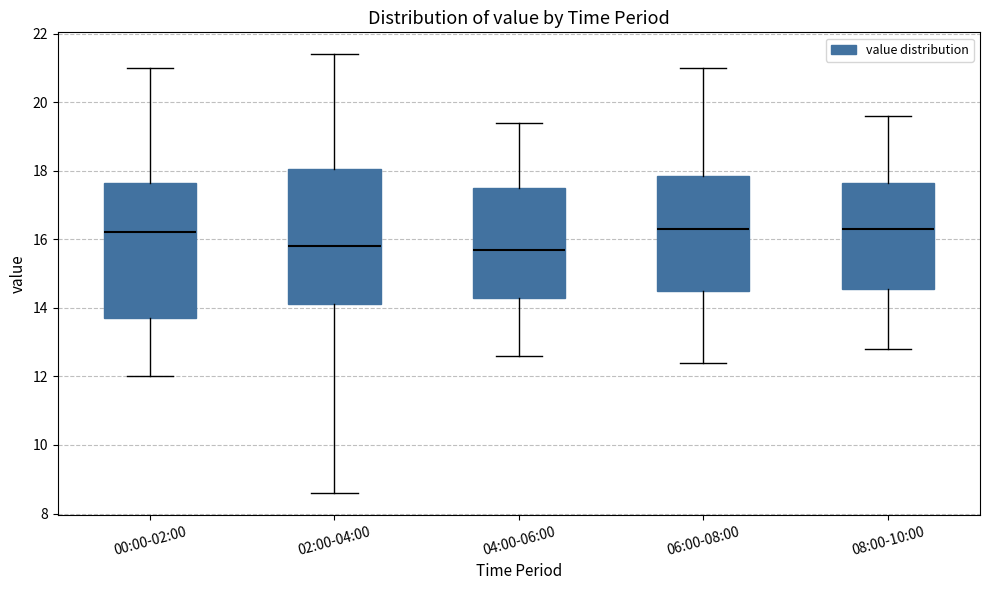

Reading left to right, transcribe this box plot: for each box, give where its median line is, the range the box spans, and where its two whiskers end, as read against the y-axis. The values are not printed on the chart, so give them approximately, as read against the axis.

00:00-02:00: median 16.2, box 13.8 to 17.6, whiskers 12.0 to 21.0
02:00-04:00: median 15.8, box 14.2 to 18.0, whiskers 8.6 to 21.4
04:00-06:00: median 15.8, box 14.4 to 17.6, whiskers 12.6 to 19.4
06:00-08:00: median 16.4, box 14.6 to 17.8, whiskers 12.4 to 21.0
08:00-10:00: median 16.4, box 14.6 to 17.6, whiskers 12.8 to 19.6